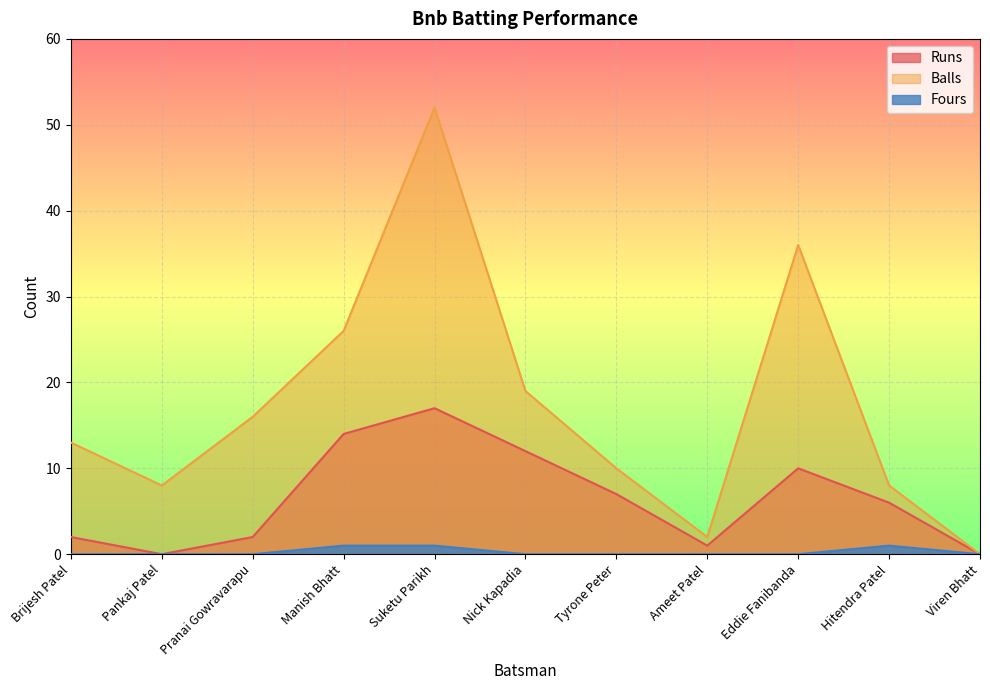

How many lines are shown in the chart?

3